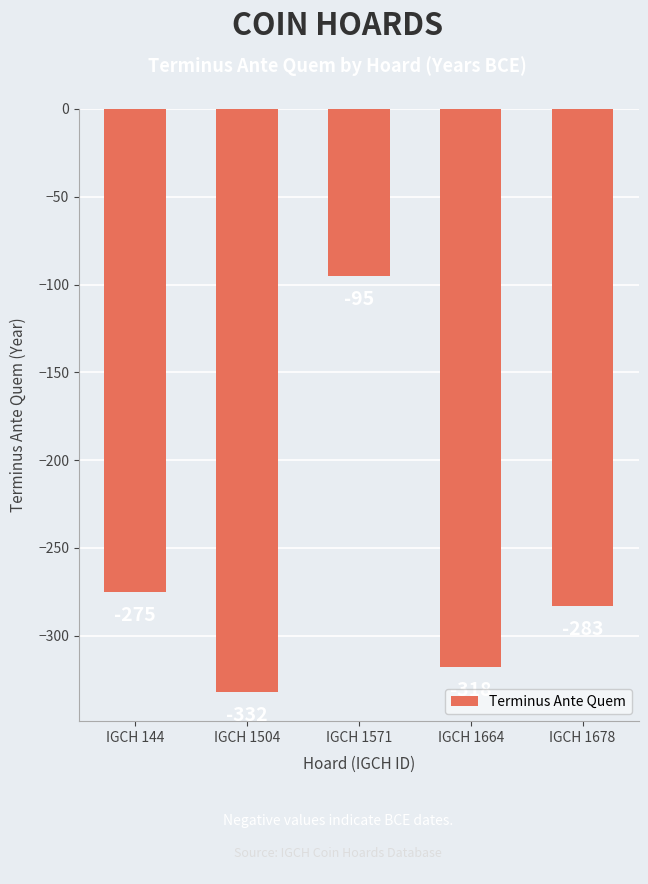

Rank the categories by value from lowest to highest.

IGCH 1504, IGCH 1664, IGCH 1678, IGCH 144, IGCH 1571